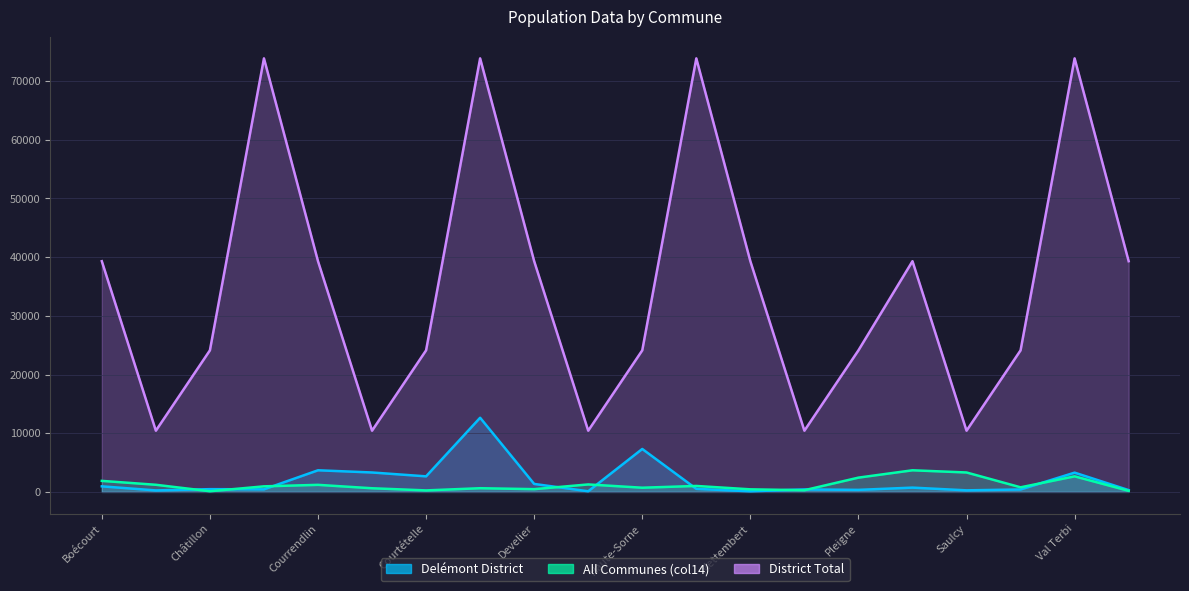

The All Communes (col14) series shows 1275 at Ederswiler. True or false?

True